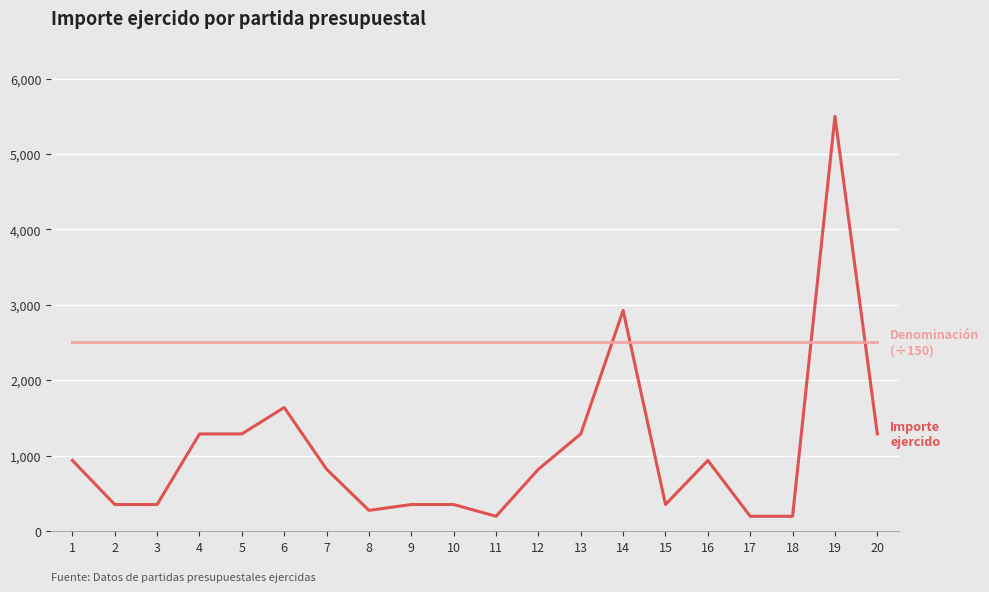

What is the difference between the highest and lowest values at 10?

2149.0